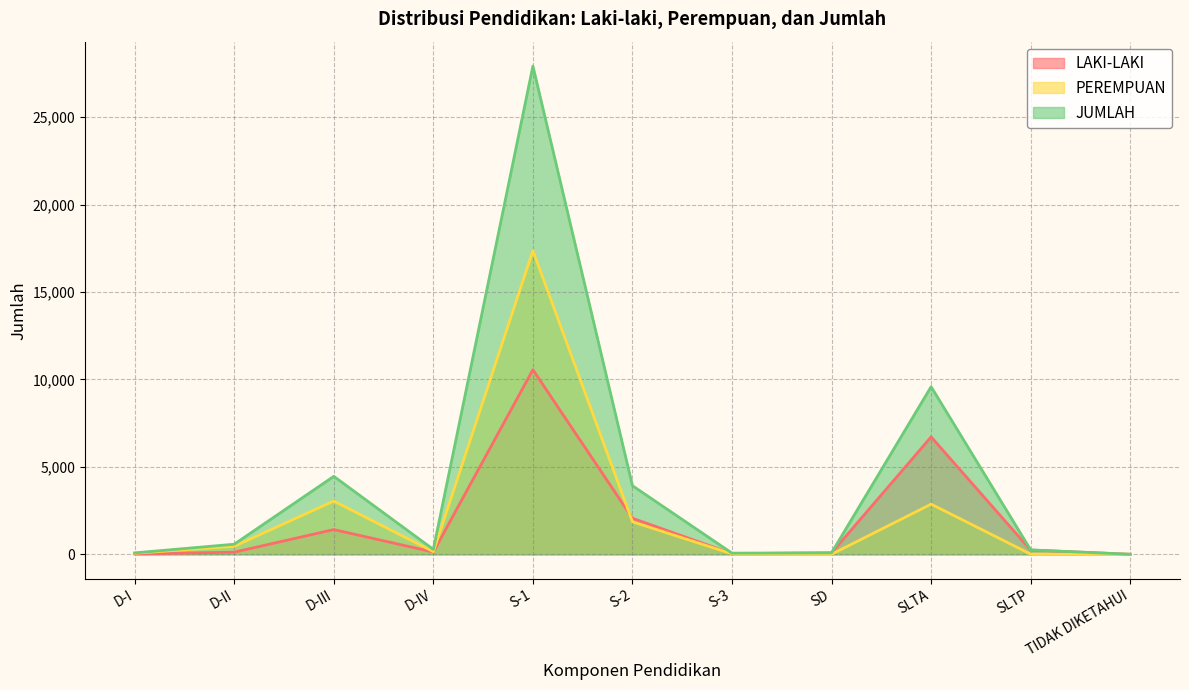

At which label does PEREMPUAN reach its peak?

S-1